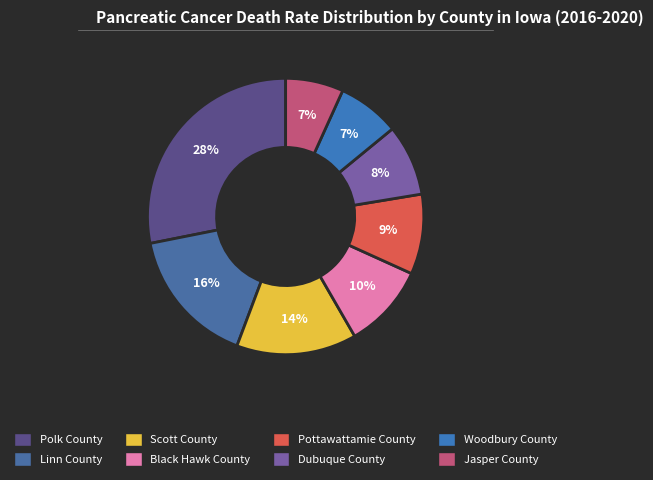

The Black Hawk County slice represents 10% of the pie. True or false?

True